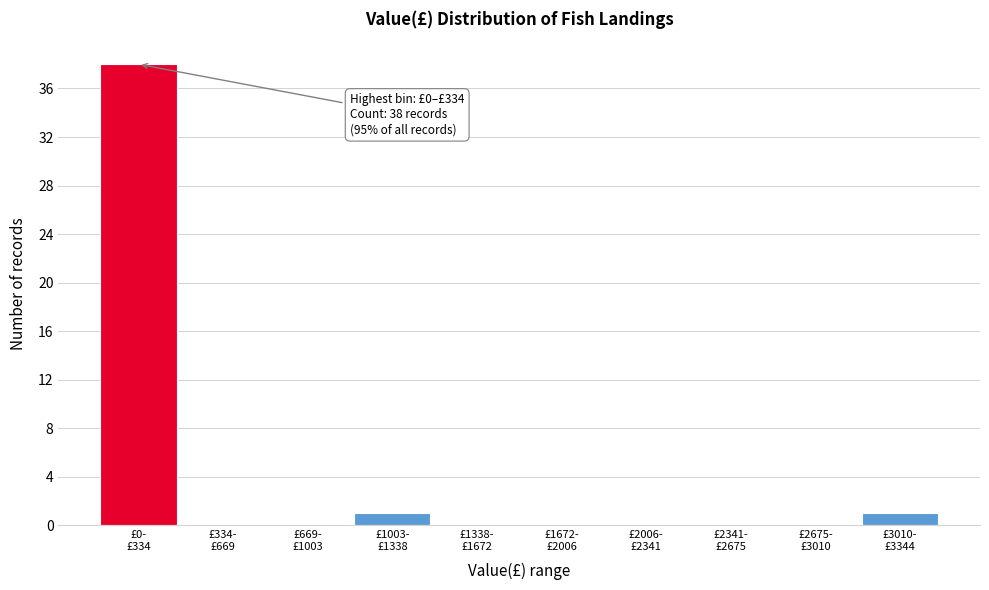

What is the sum of all values?

40